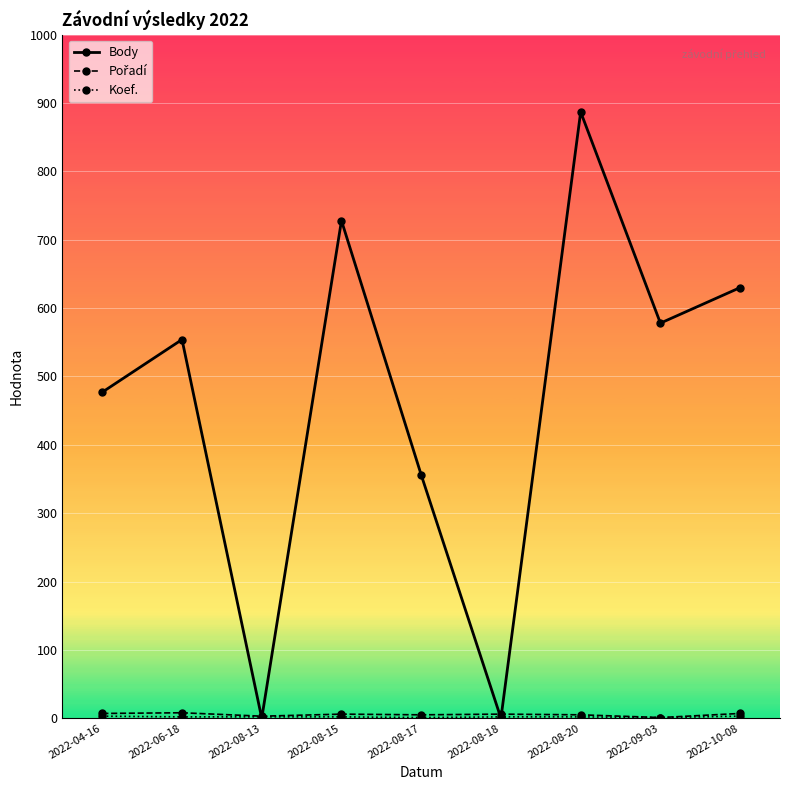

Between 2022-08-13 and 2022-08-17, which series saw the biggest shift?

Body